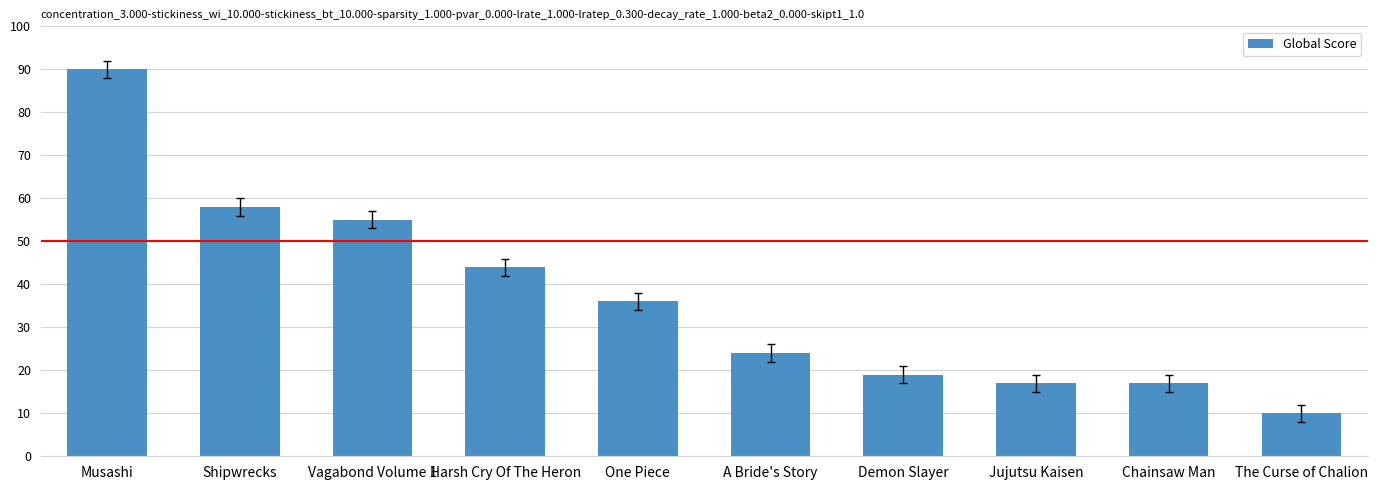

What is the smallest value displayed?

10